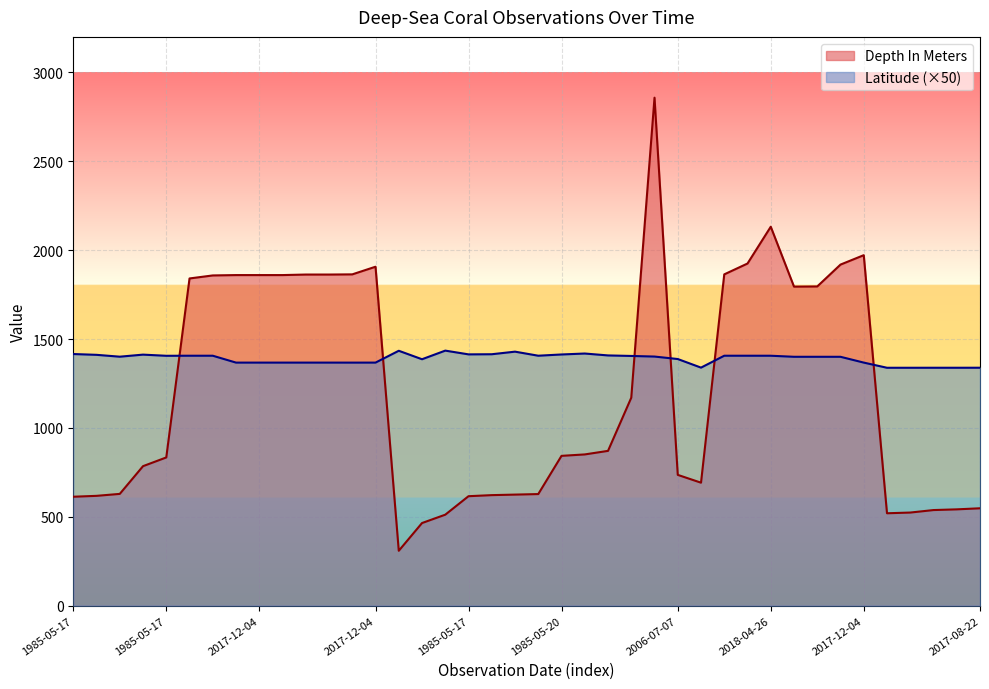

At which label does Depth In Meters reach its minimum?

1885-03-14